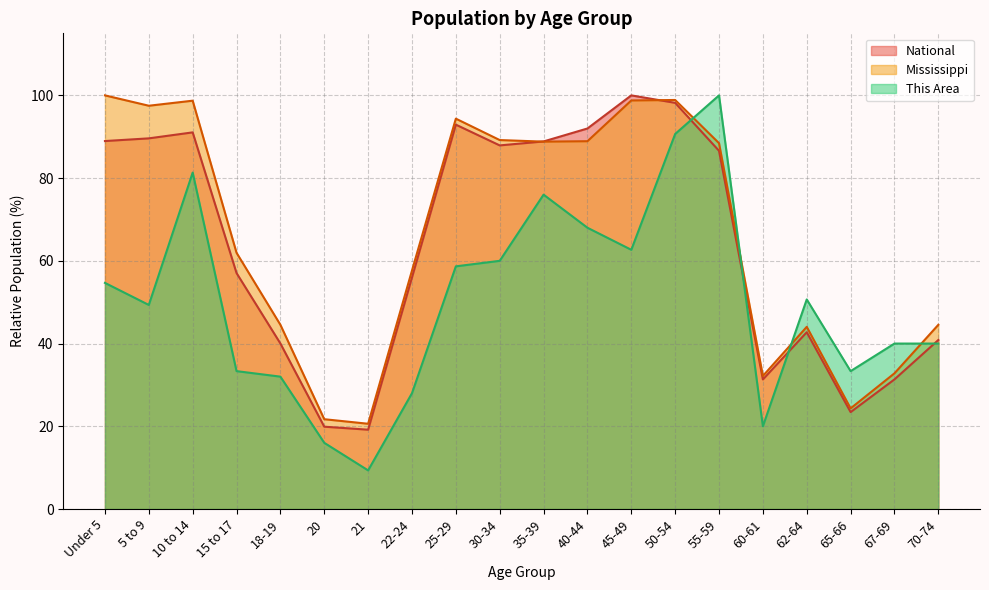

At which category does This Area reach its first local peak?

10 to 14